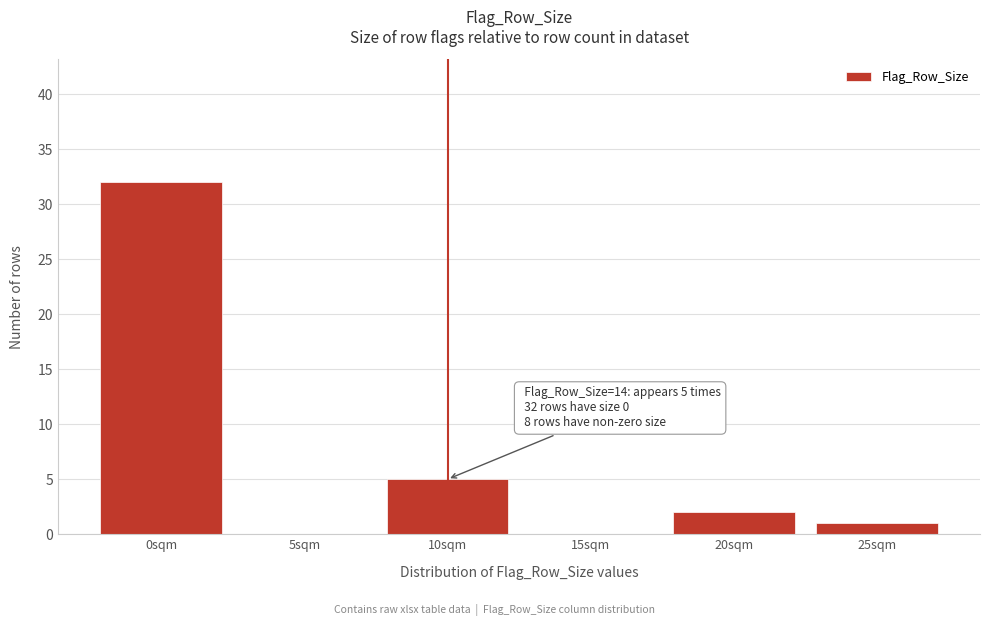

Reading left to right, list all the values displayed in this chart.

0sqm=32	5sqm=0	10sqm=5	15sqm=0	20sqm=2	25sqm=1